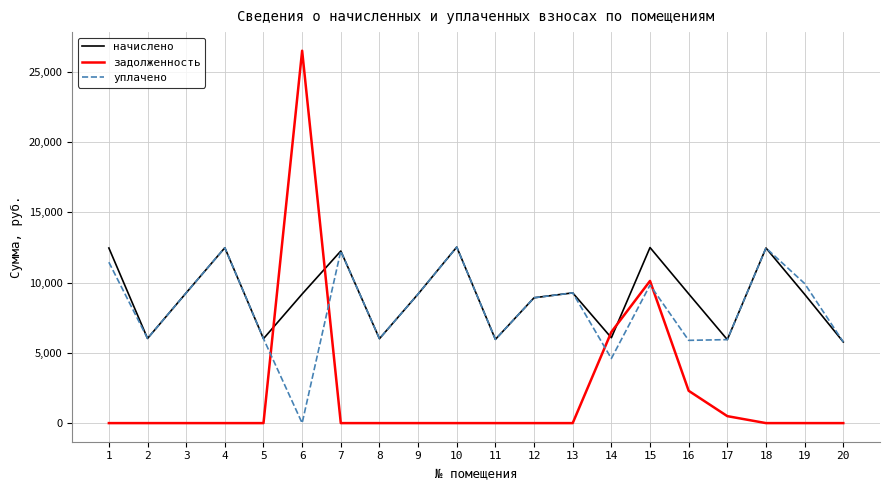

In начислено, how many points are higher than both neighbors (excluding endpoints)?

6